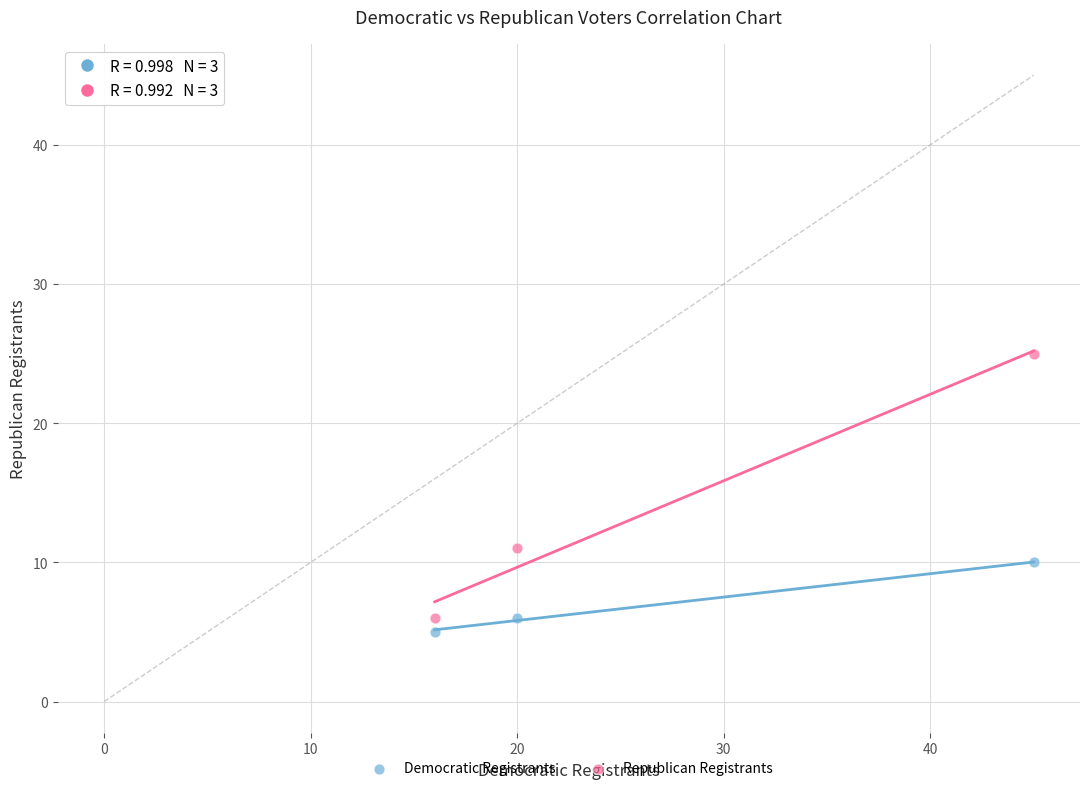

What is the X range (max minus min) for the scatter plot?

29